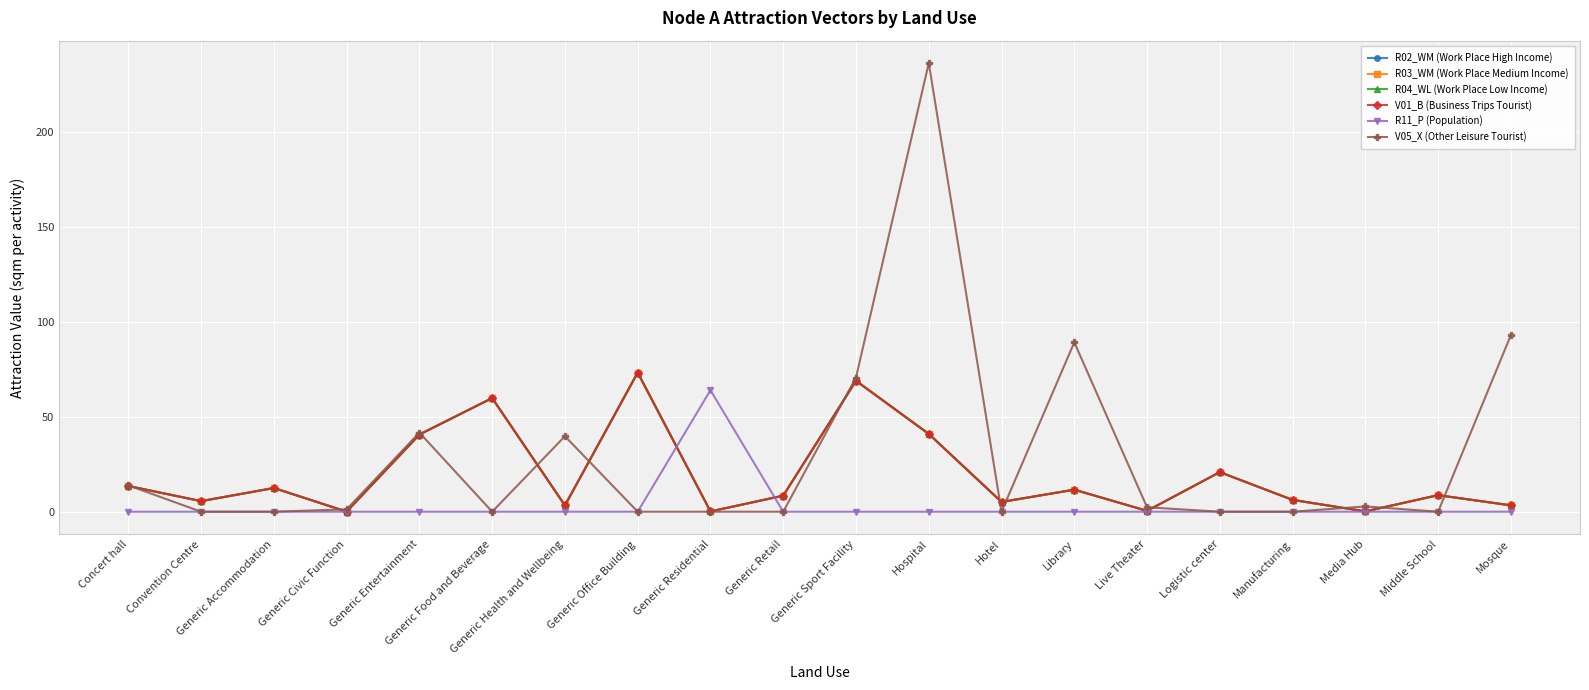

Which series changed the most between Logistic center and Mosque?

V05_X (Other Leisure Tourist)